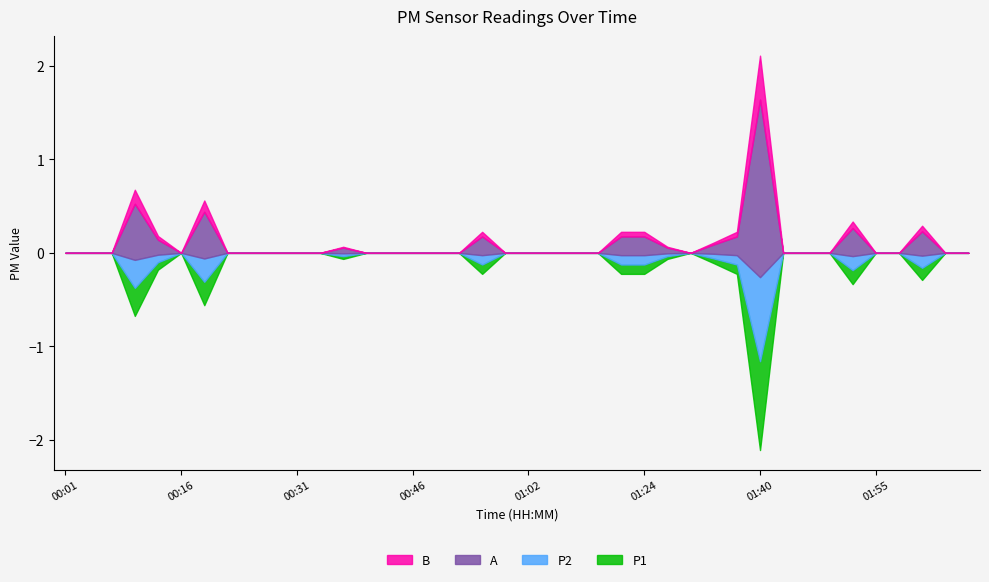

True or false: B and P2 intersect in this chart.

False